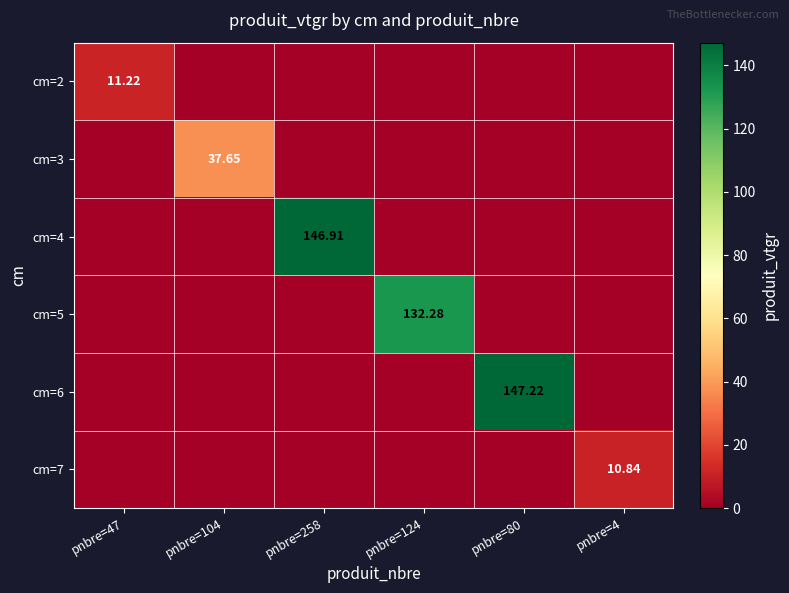

List the labels in order of cm=2 value, largest first.

pnbre=47, pnbre=104, pnbre=258, pnbre=124, pnbre=80, pnbre=4